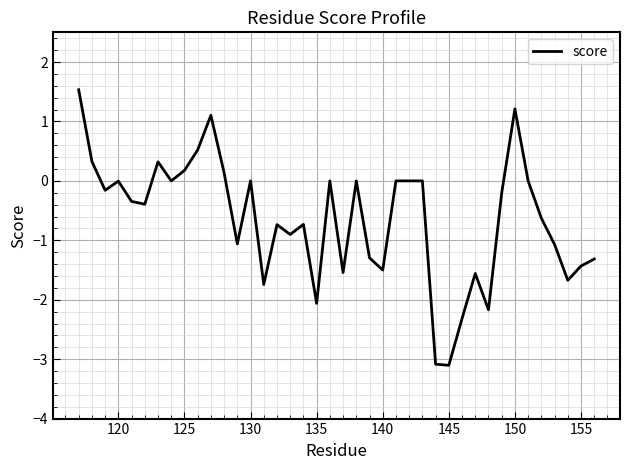

What is the maximum value shown in the chart?

1.5